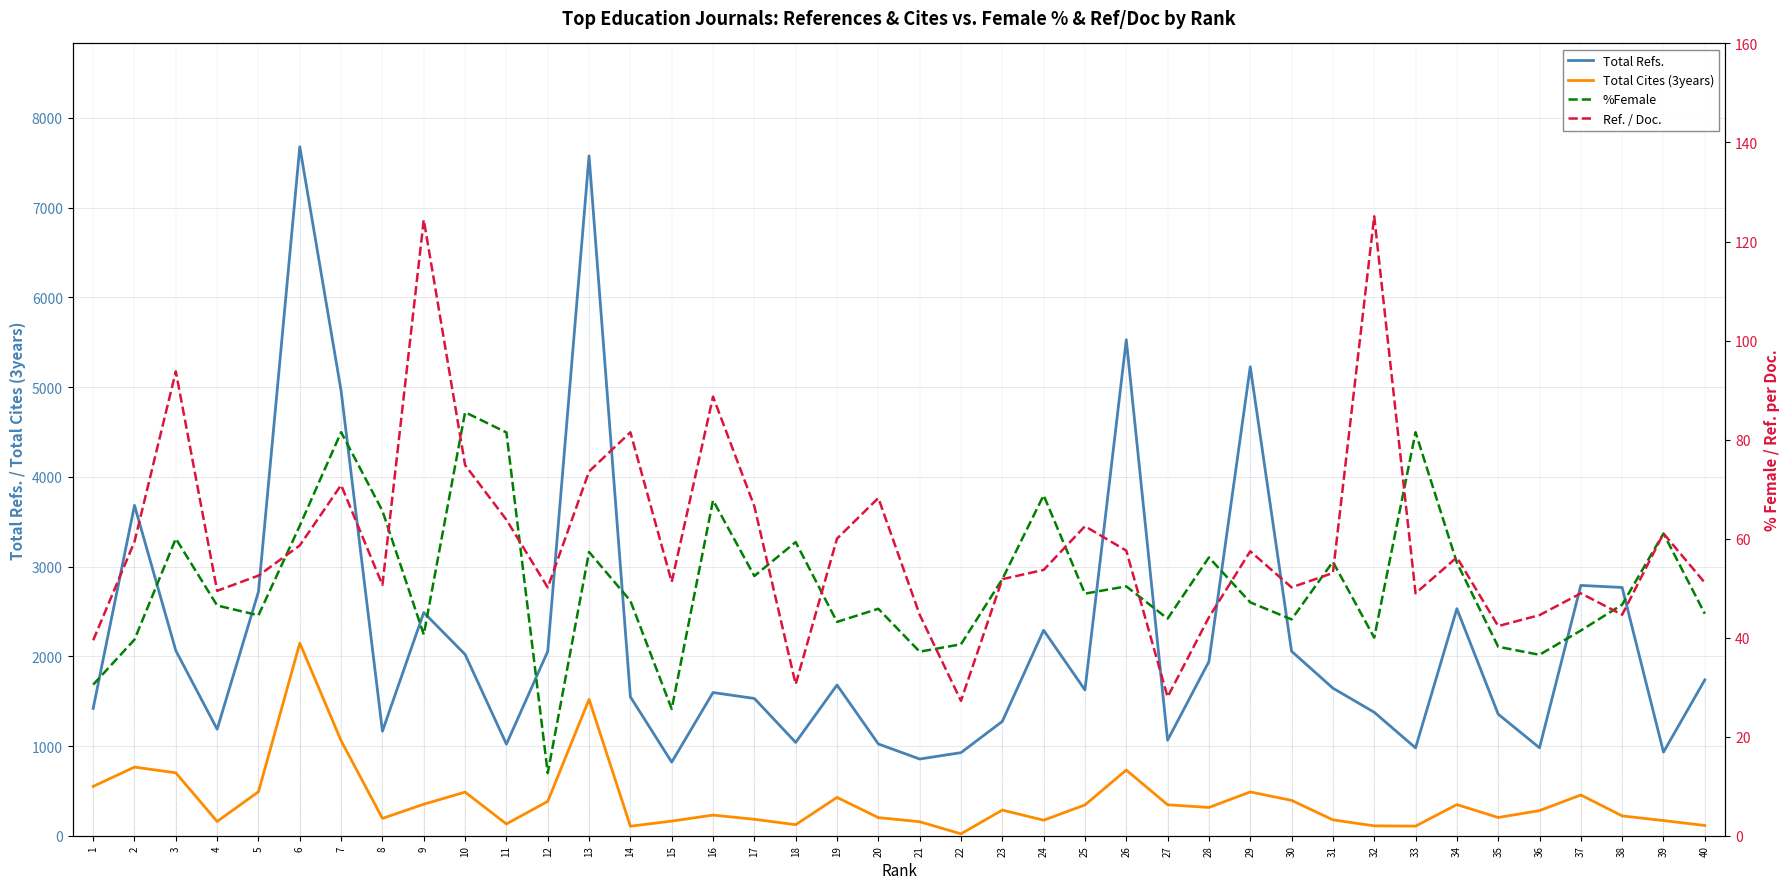

Reading left to right, list all the values displayed in this chart.

Total Refs.: 1=1419.0	2=3682.0	3=2063.0	4=1187.0	5=2720.0	6=7679.0	7=4957.0	8=1165.0	9=2488.0	10=2021.0	11=1021.0	12=2055.0	13=7578.0	14=1548.0	15=820.0	16=1596.0	17=1530.0	18=1040.0	19=1680.0	20=1023.0	21=855.0	22=926.0	23=1274.0	24=2290.0	25=1625.0	26=5528.0	27=1065.0	28=1941.0	29=5227.0	30=2056.0	31=1645.0	32=1376.0	33=979.0	34=2530.0	35=1355.0	36=980.0	37=2790.0	38=2767.0	39=932.0	40=1737.0
Total Cites (3years): 1=550.0	2=765.0	3=701.0	4=159.0	5=490.0	6=2147.0	7=1059.0	8=193.0	9=351.0	10=486.0	11=131.0	12=383.0	13=1520.0	14=106.0	15=163.0	16=230.0	17=183.0	18=123.0	19=427.0	20=202.0	21=156.0	22=21.0	23=286.0	24=173.0	25=343.0	26=732.0	27=345.0	28=315.0	29=488.0	30=394.0	31=177.0	32=110.0	33=107.0	34=347.0	35=203.0	36=280.0	37=454.0	38=221.0	39=169.0	40=114.0
%Female: 1=30.5	2=39.6	3=60.0	4=46.5	5=44.5	6=62.6	7=81.5	8=65.6	9=40.6	10=85.5	11=81.4	12=12.6	13=57.3	14=47.4	15=25.6	16=67.7	17=52.5	18=59.3	19=43.2	20=45.8	21=37.2	22=38.7	23=51.8	24=68.8	25=48.9	26=50.4	27=43.8	28=56.2	29=47.1	30=43.7	31=55.3	32=40.0	33=81.5	34=55.1	35=38.2	36=36.5	37=41.4	38=46.7	39=61.0	40=44.8
Ref. / Doc.: 1=39.5	2=59.4	3=93.8	4=49.5	5=52.5	6=58.6	7=70.8	8=50.6	9=124.4	10=74.8	11=63.8	12=50.1	13=73.6	14=81.5	15=51.2	16=88.7	17=66.5	18=30.6	19=60.0	20=68.2	21=44.6	22=27.2	23=51.8	24=53.7	25=62.5	26=57.6	27=28.0	28=44.1	29=57.4	30=50.1	31=53.1	32=125.1	33=49.0	34=56.2	35=42.3	36=44.5	37=49.0	38=44.6	39=61.0	40=51.1